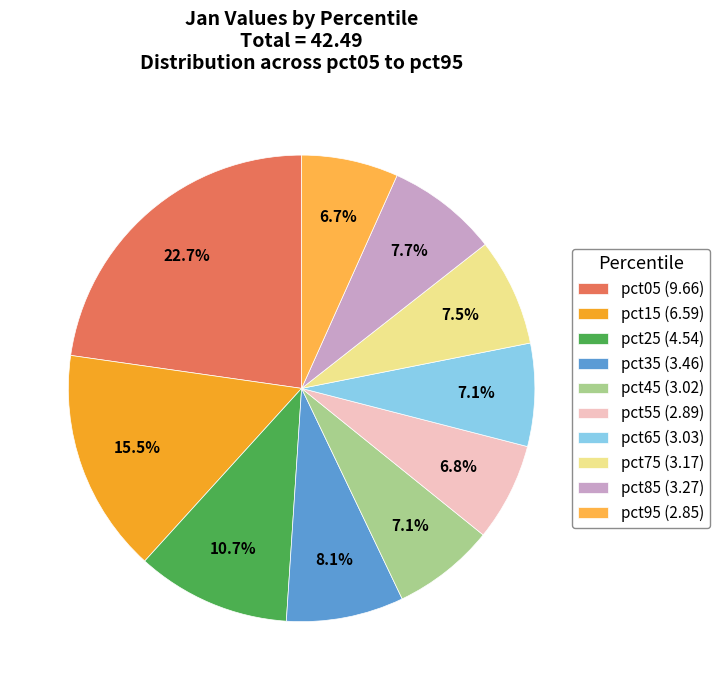

How many slices are in this pie chart?

10